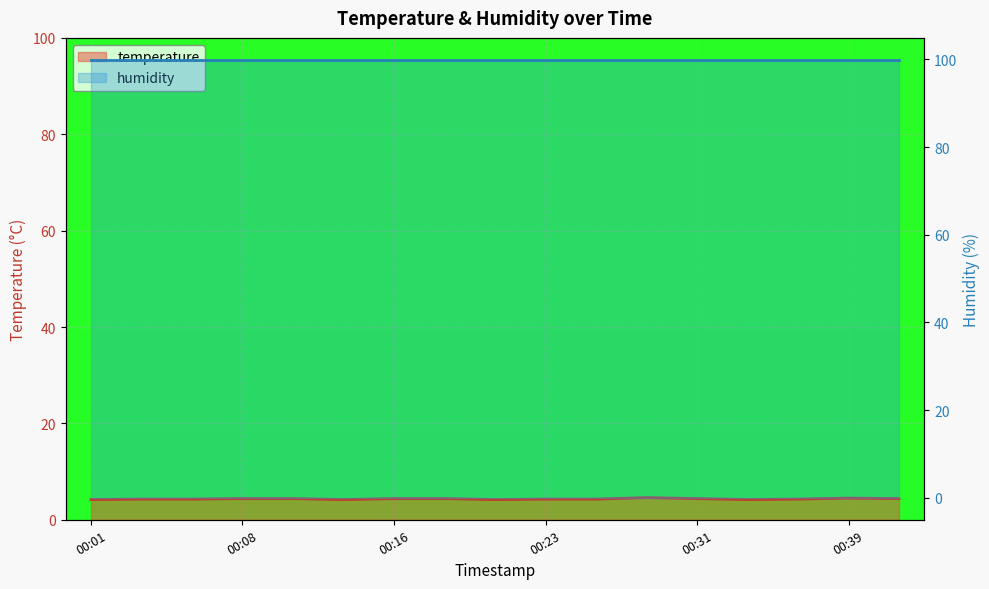

How many points are higher than both their immediate neighbors (excluding endpoints)?

2